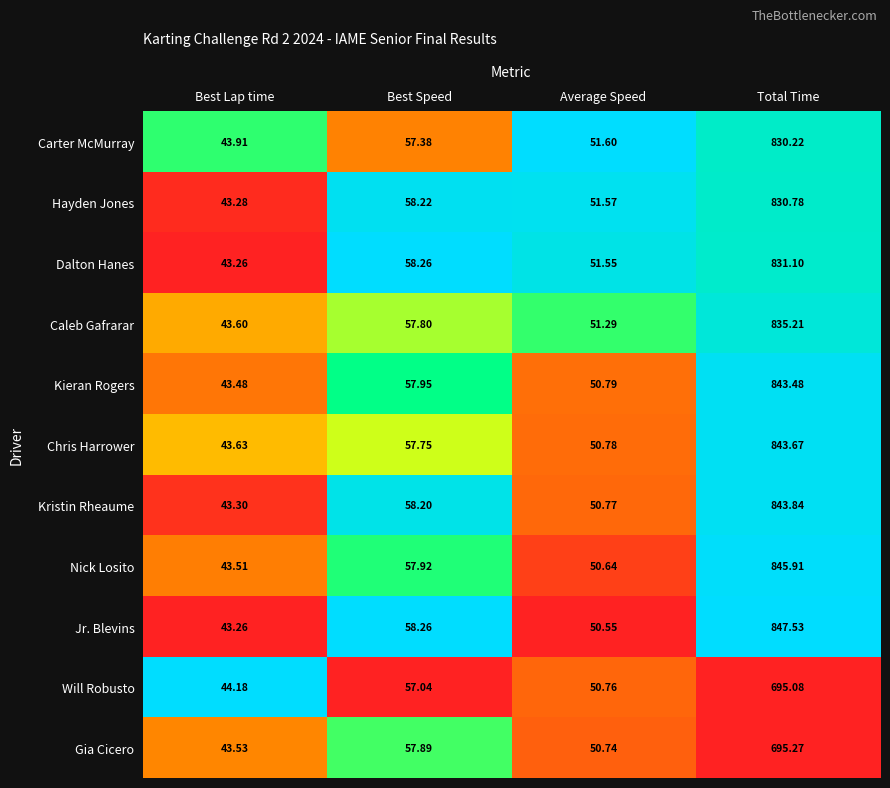

Where does the Kieran Rogers series first go above 57?

Best Speed